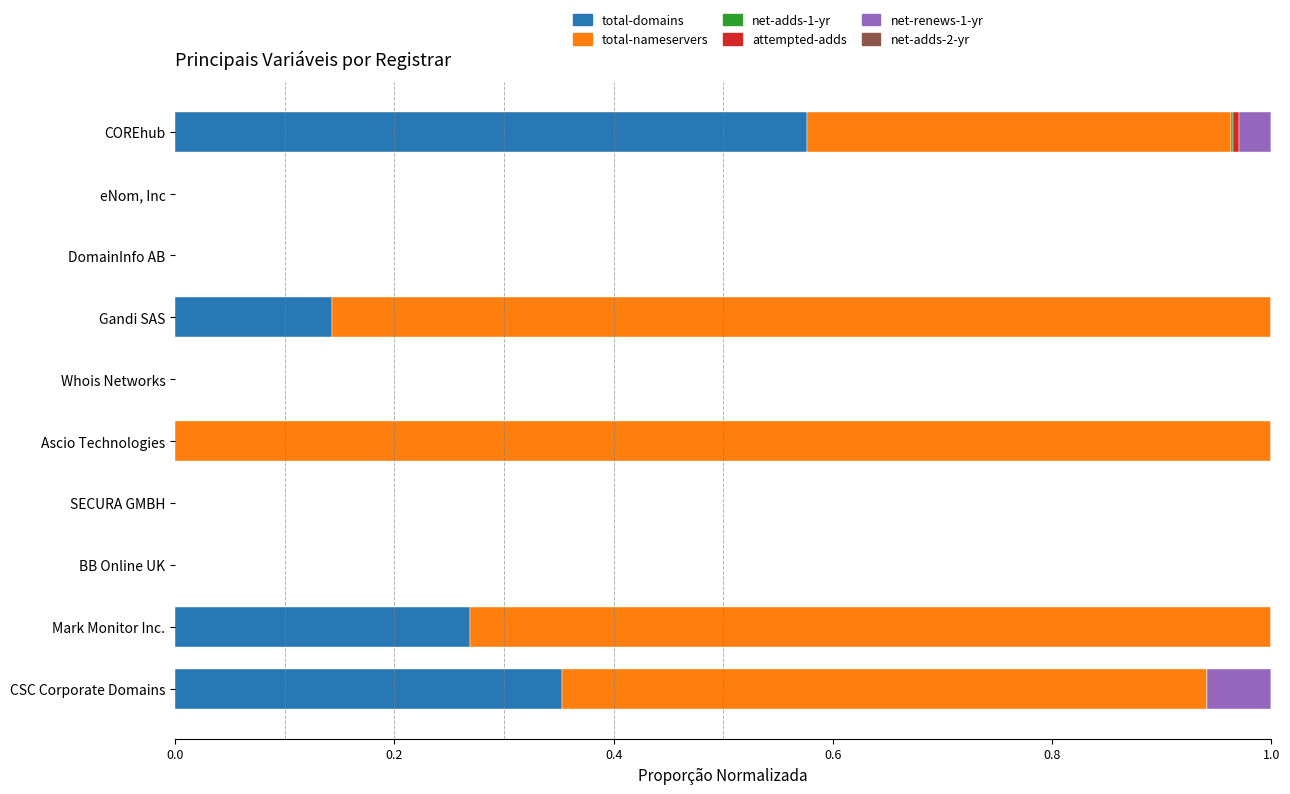

Is it true that total-domains equals 0.1 at Mark Monitor Inc.?

False